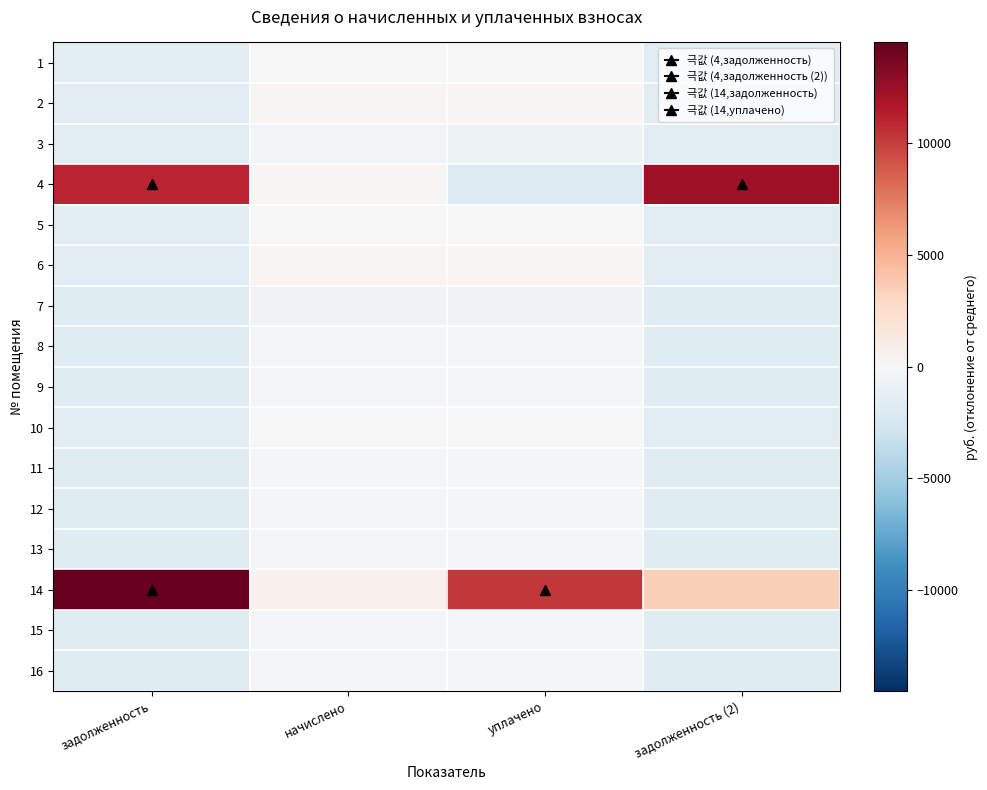

What is the total value across all series at задолженность (2)?

-7739.6